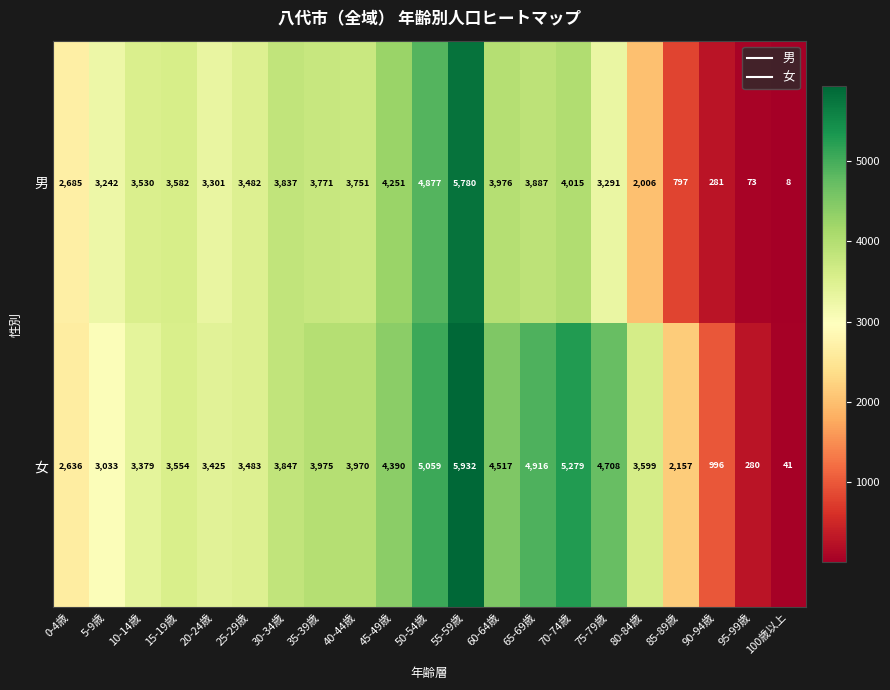

Which series has the widest spread of values?

女